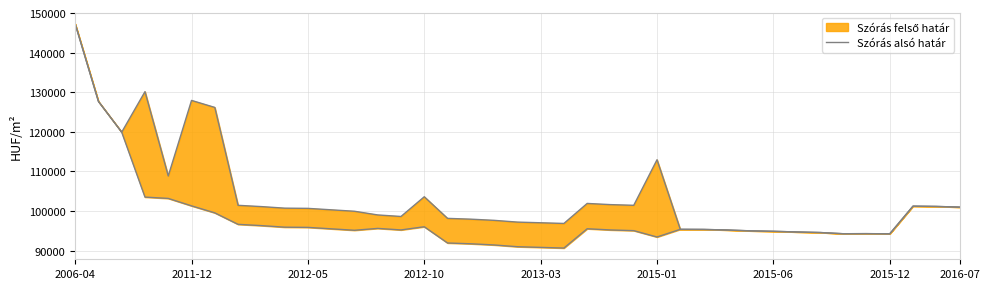

How many data points are above 95365?

19